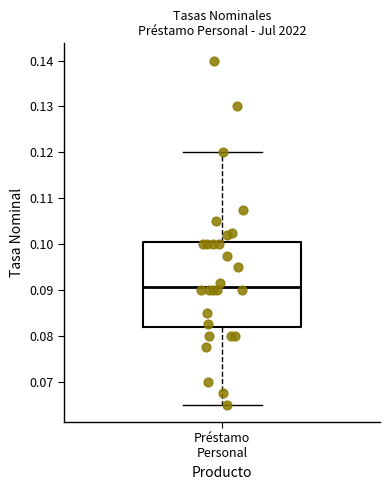

Transcribe this box plot: give where the median line is, the range the box spans, and where the two whiskers end, as read against the y-axis. The values are not printed on the chart, so give them approximately, as read against the axis.

median 0.091, box 0.082 to 0.101, whiskers 0.065 to 0.120